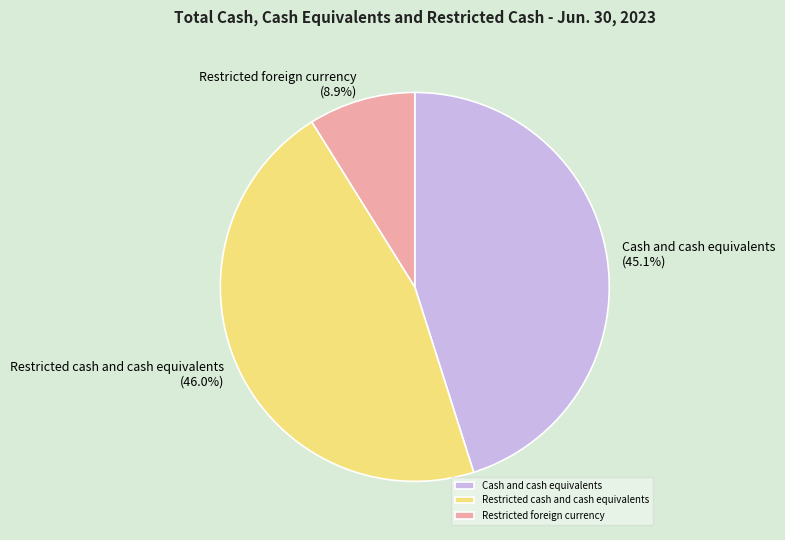

Between Restricted foreign currency and Cash and cash equivalents, which is larger?

Cash and cash equivalents